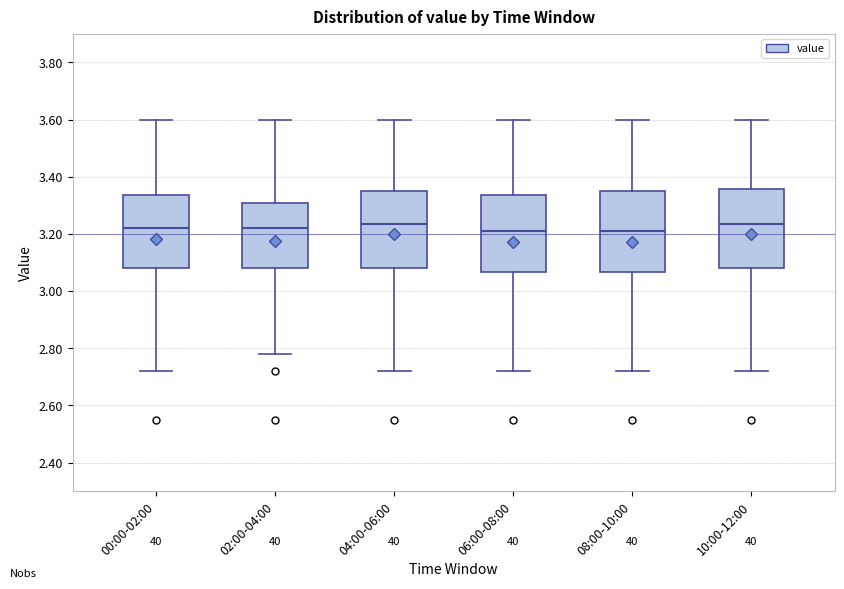

Reading left to right, read every box against the y-axis: the position of its median line, the range the box covers, and the ends of its whiskers. The values are not printed on the chart, so give them approximately, as read against the axis.

00:00-02:00: median 3.22, box 3.08 to 3.34, whiskers 2.72 to 3.60
02:00-04:00: median 3.22, box 3.08 to 3.30, whiskers 2.78 to 3.60
04:00-06:00: median 3.24, box 3.08 to 3.36, whiskers 2.72 to 3.60
06:00-08:00: median 3.22, box 3.06 to 3.34, whiskers 2.72 to 3.60
08:00-10:00: median 3.22, box 3.06 to 3.36, whiskers 2.72 to 3.60
10:00-12:00: median 3.24, box 3.08 to 3.36, whiskers 2.72 to 3.60